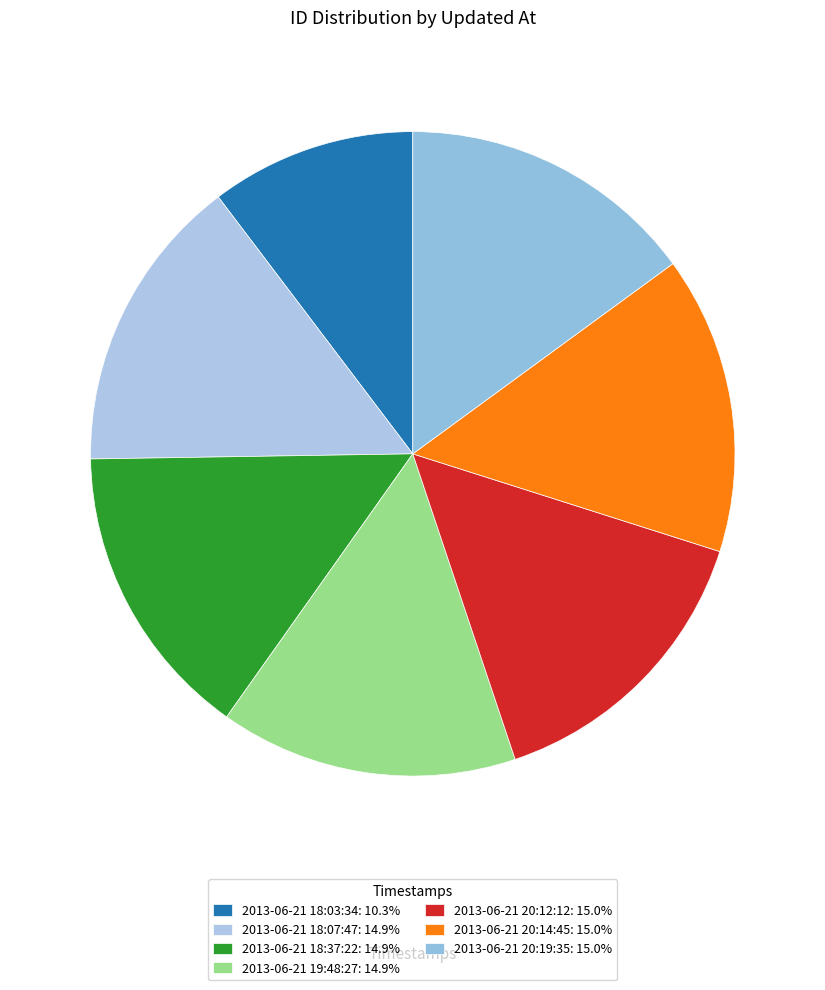

Rank the categories by value from highest to lowest.

2013-06-21 20:19:35, 2013-06-21 20:14:45, 2013-06-21 20:12:12, 2013-06-21 19:48:27, 2013-06-21 18:37:22, 2013-06-21 18:07:47, 2013-06-21 18:03:34